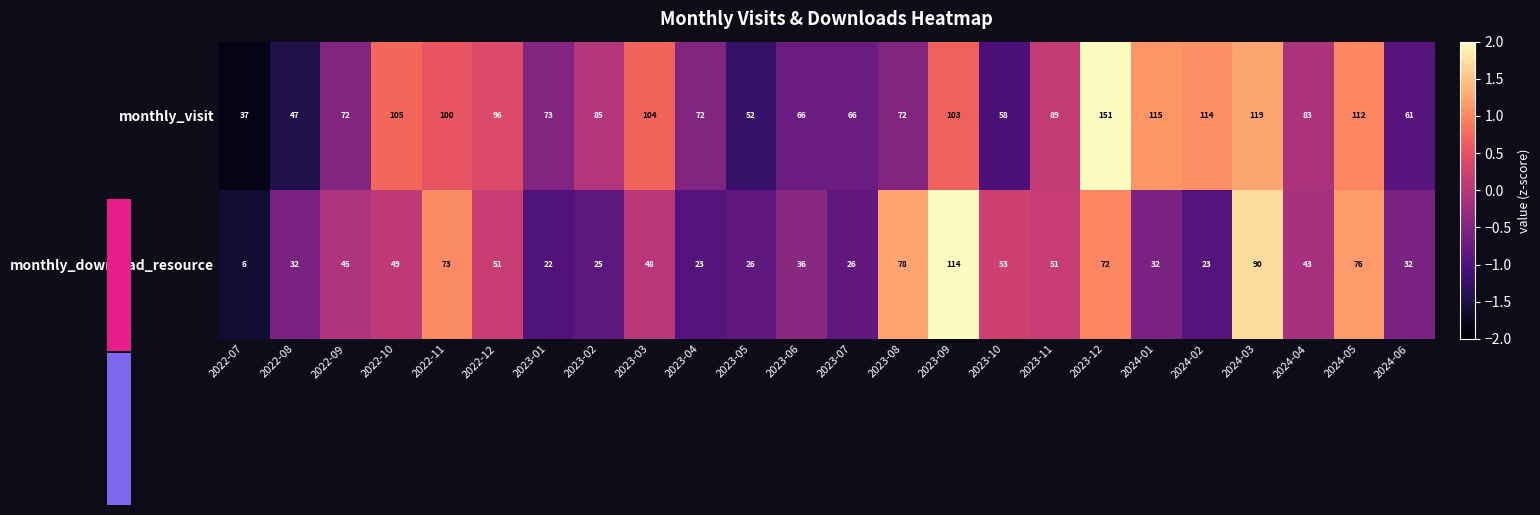

The value of monthly_download_resource at 2024-05 is 76. True or false?

True